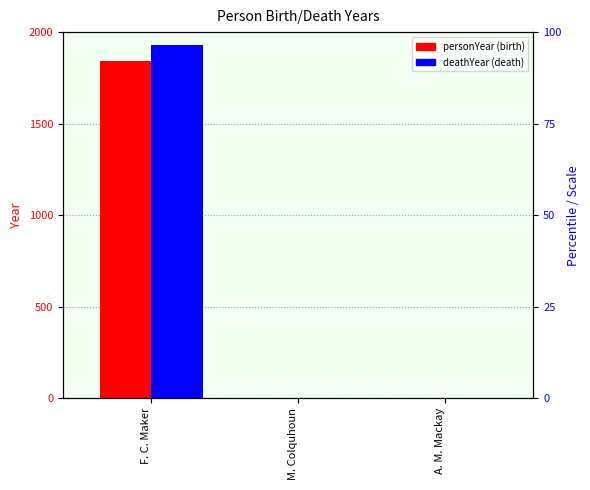

Which series changed the most between F. C. Maker and M. Colquhoun?

deathYear